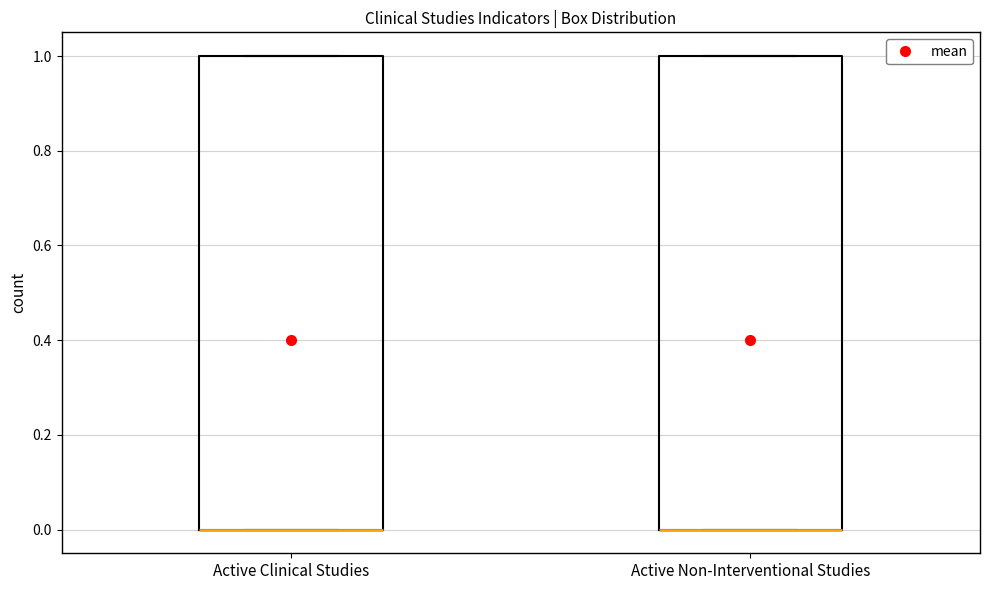

Reading left to right, transcribe this box plot: for each box, give where its median line is, the range the box spans, and where its two whiskers end, as read against the y-axis. The values are not printed on the chart, so give them approximately, as read against the axis.

Active Clinical Studies: median 0 (drawn on the box's lower edge), box 0 to 1, whiskers 0 to 1
Active Non-Interventional Studies: median 0 (drawn on the box's lower edge), box 0 to 1, whiskers 0 to 1